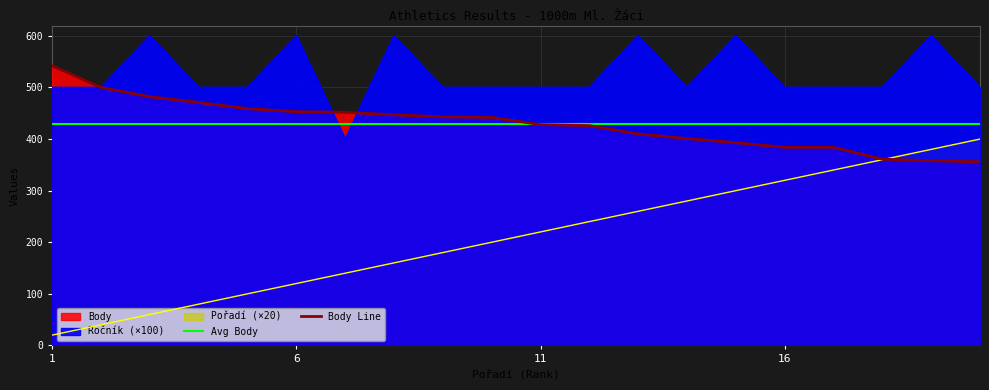

What is the total value across all series at 9?

1123